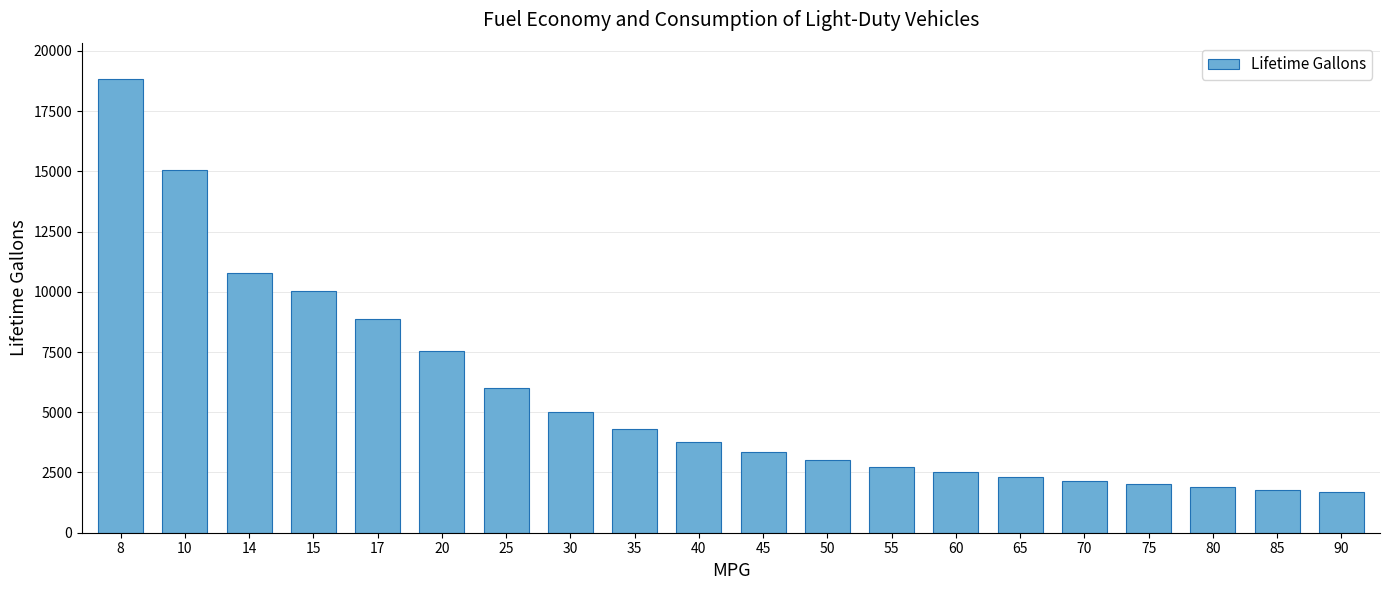

What is the value of the 7th bar from the left?

6027